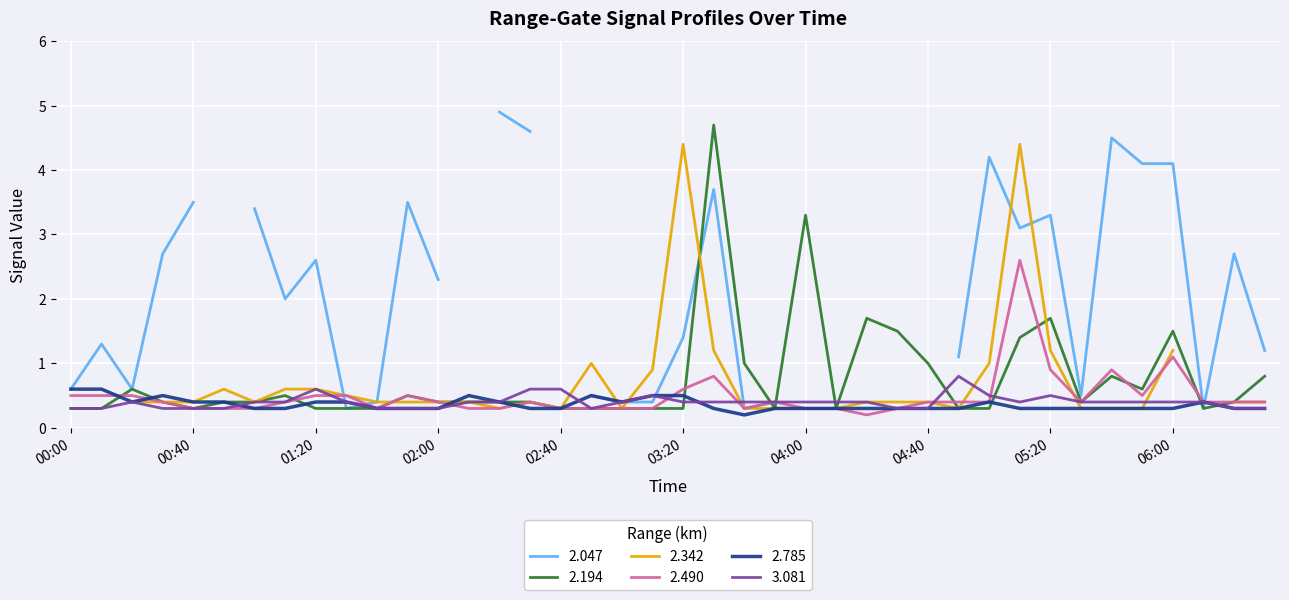

Is it true that 2.194 equals 1.7 at 05:20?

True